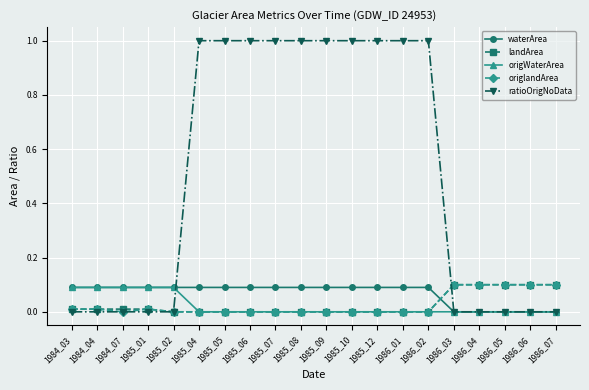

What is the total value across all series at 1986_03?

0.2